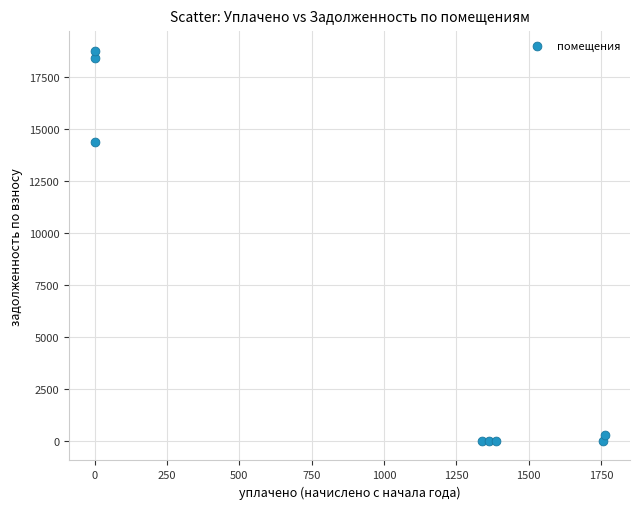

What is the average X value?

950.4